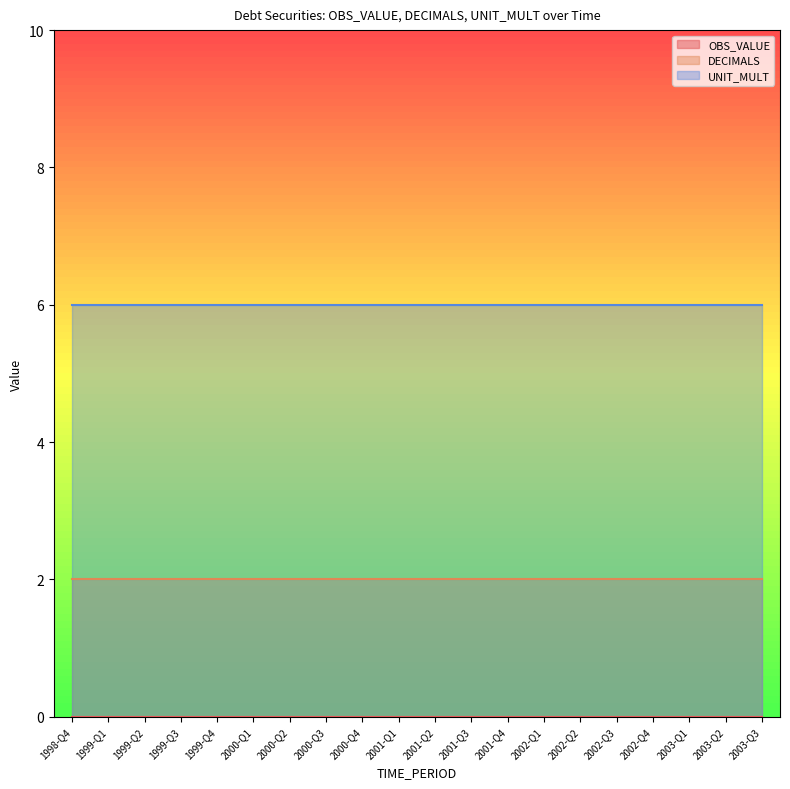

At how many categories does at least one series exceed 0?

20